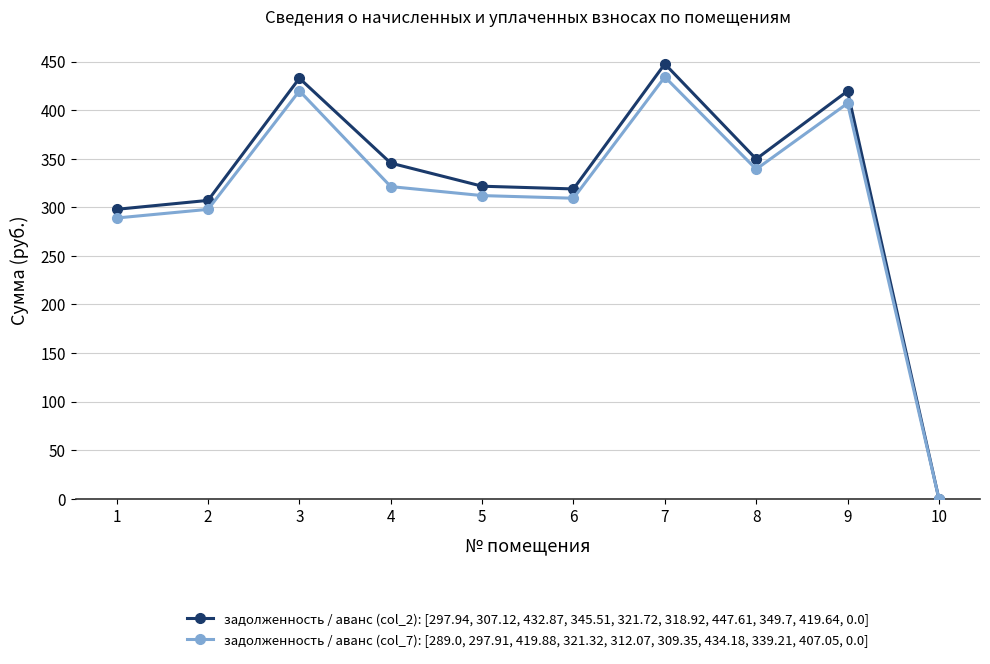

Rank the series by their average value, from lowest to highest.

задолженность / аванс (col_7): [289.0, 297.91, 419.88, 321.32, 312.07, 309.35, 434.18, 339.21, 407.05, 0.0], задолженность / аванс (col_2): [297.94, 307.12, 432.87, 345.51, 321.72, 318.92, 447.61, 349.7, 419.64, 0.0]